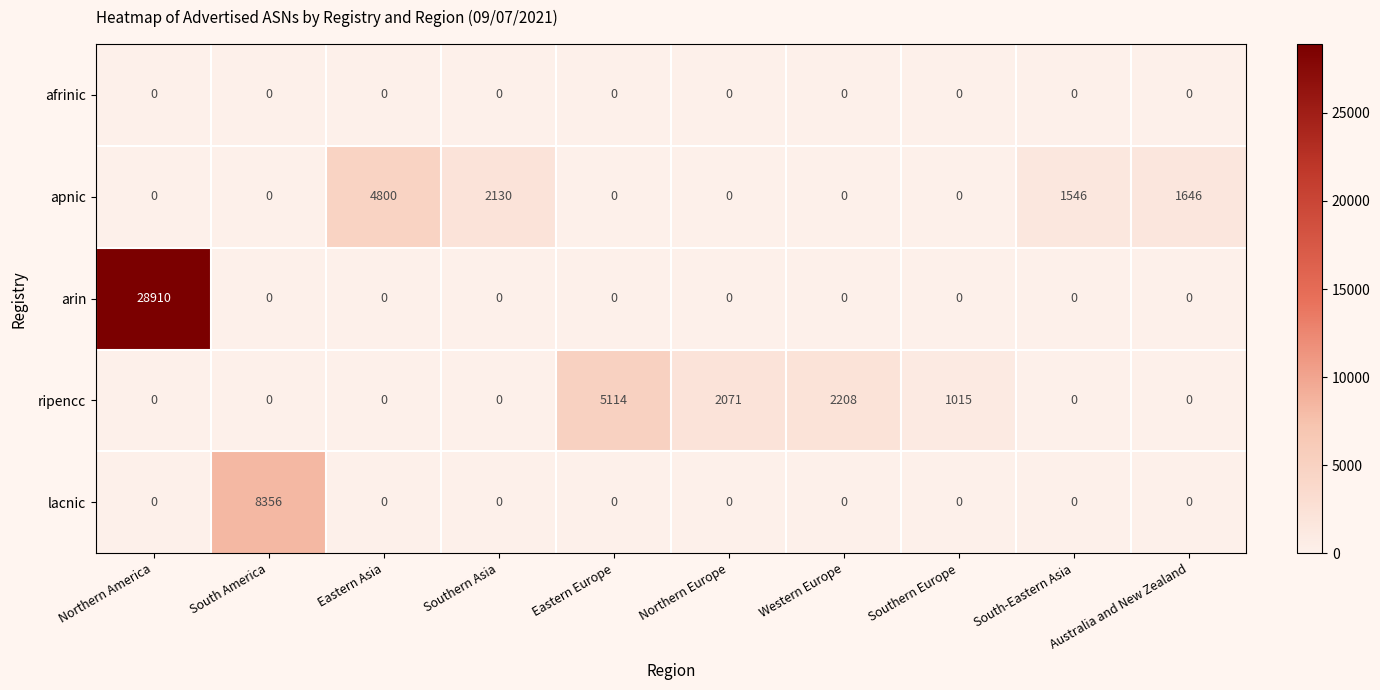

Rank the series by their maximum value, from highest to lowest.

arin, lacnic, ripencc, apnic, afrinic